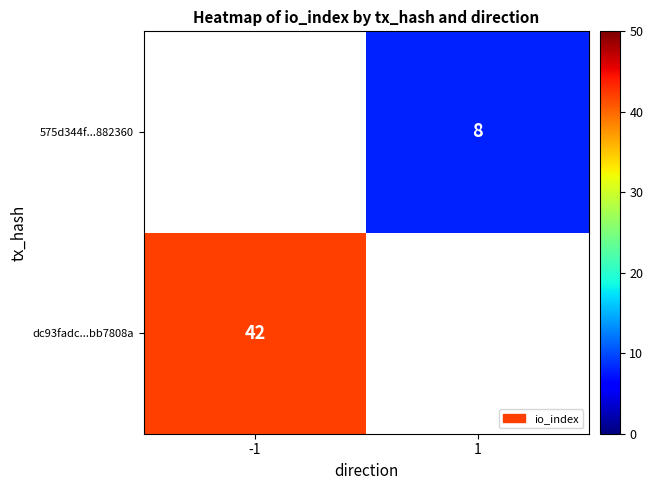

Is it true that 575d344f...882360 equals 13.9 at 1?

False